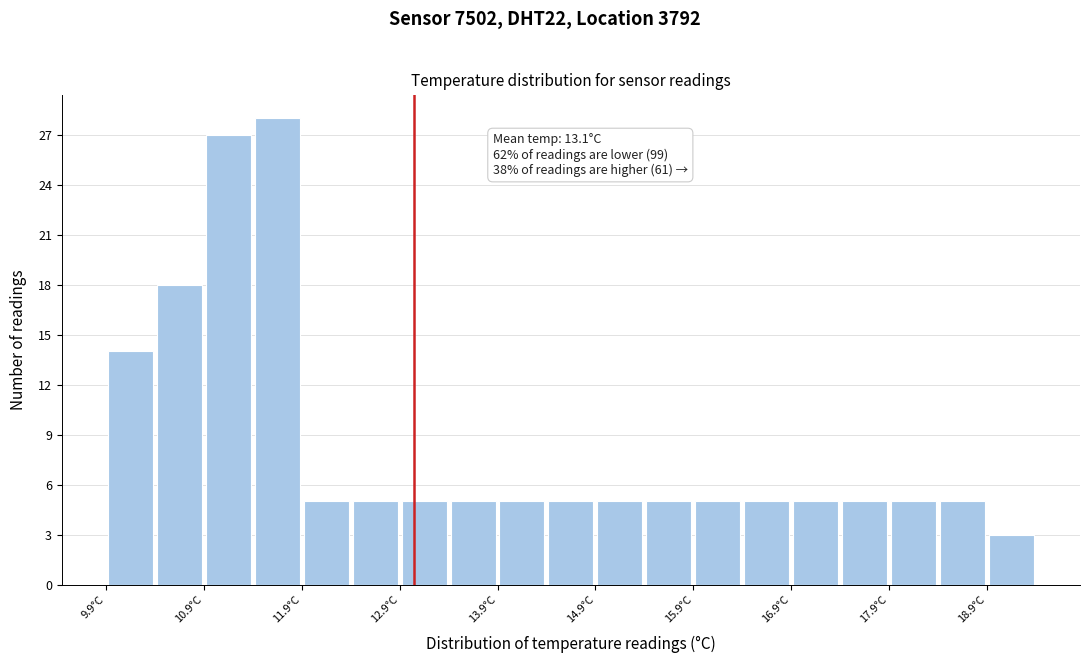

Over which range of the x-axis is the bar tallest?

11.4 to 11.9